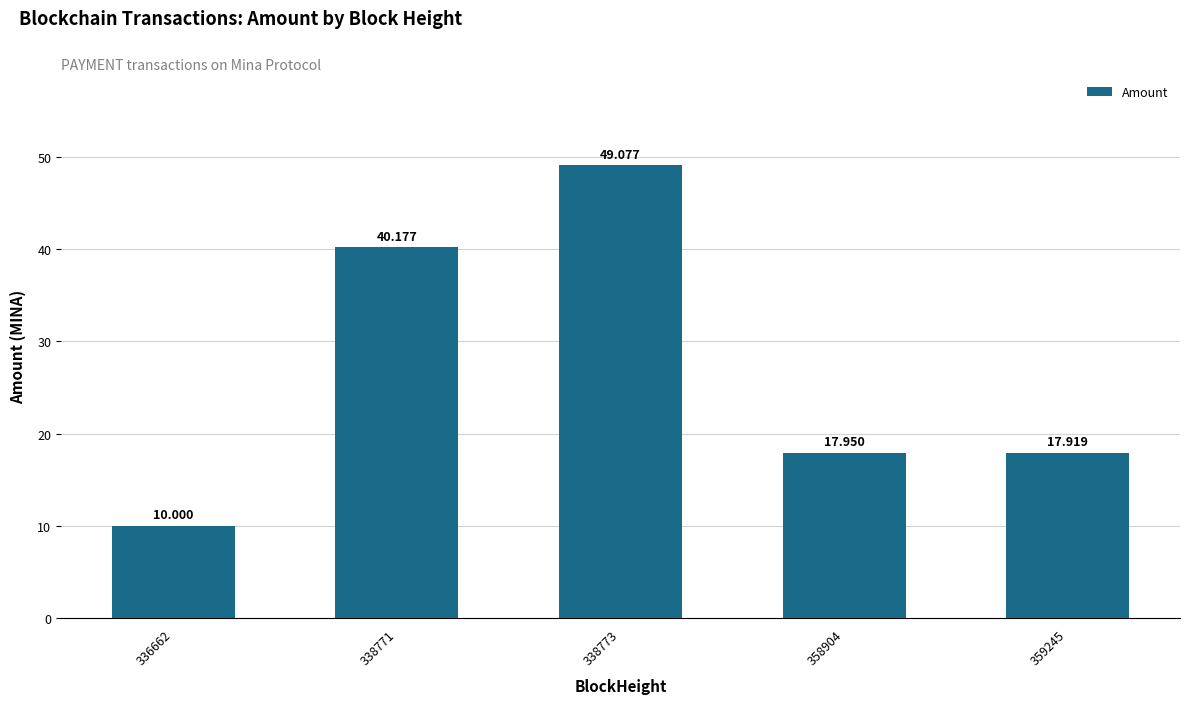

The chart shows a value of 3.5 at 336662. True or false?

False